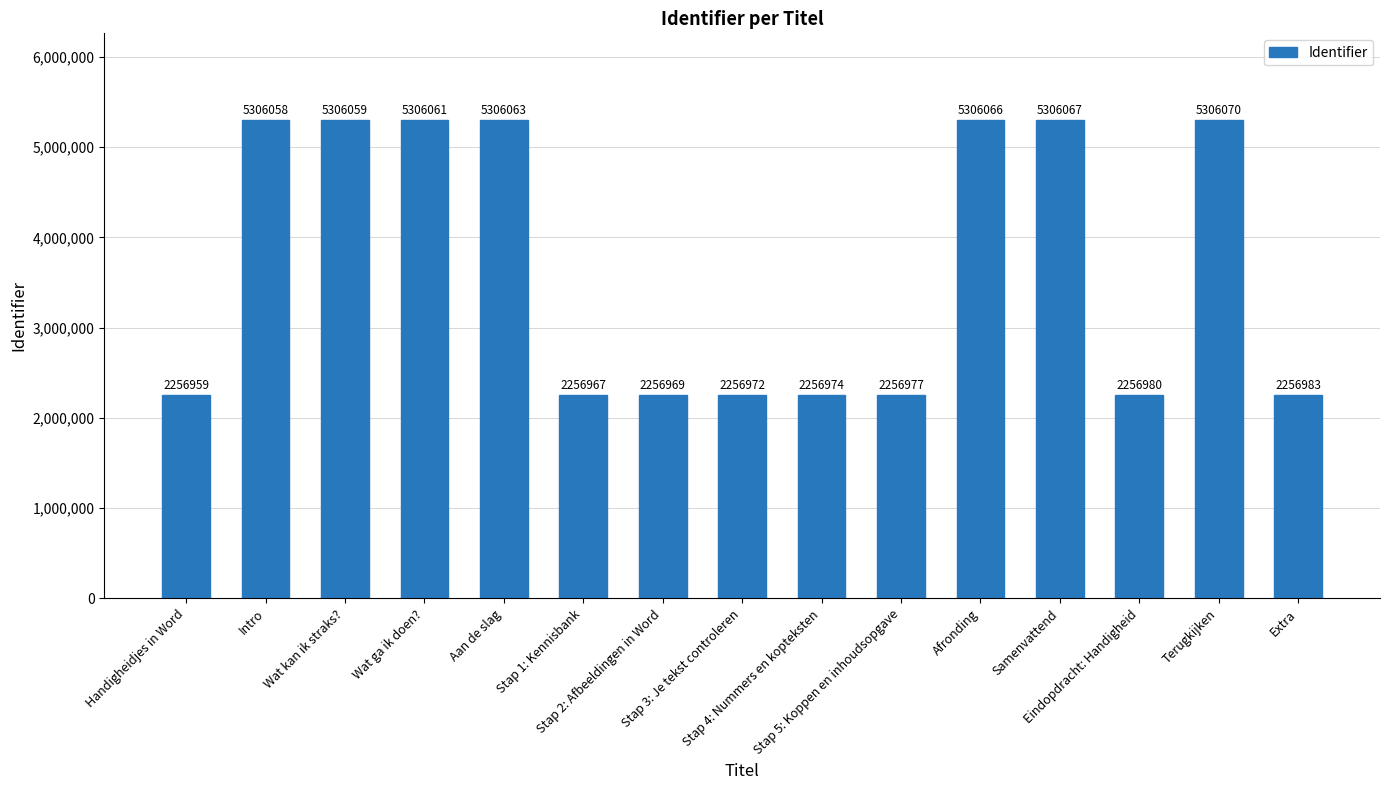

Is it true that the value at Stap 4: Nummers en kopteksten is 583290?

False